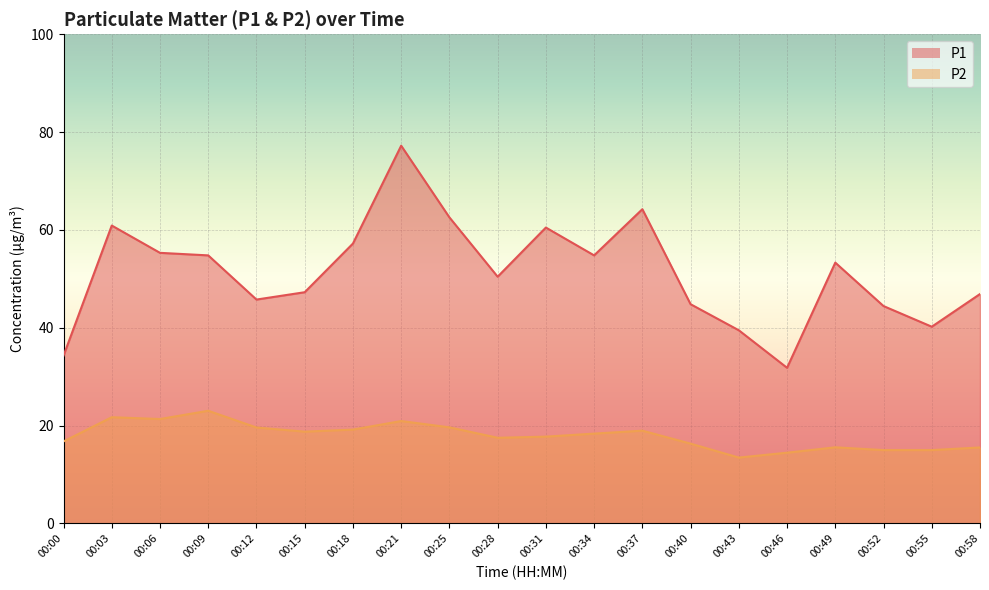

Reading left to right, list all the values displayed in this chart.

P1: 34.3	60.9	55.3	54.8	45.8	47.2	57.2	77.2	62.5	50.4	60.5	54.8	64.2	44.8	39.5	31.8	53.3	44.4	40.2	46.9
P2: 16.8	21.7	21.3	23.0	19.6	18.8	19.2	20.9	19.6	17.5	17.7	18.4	18.9	16.3	13.4	14.4	15.6	15.0	15.0	15.5